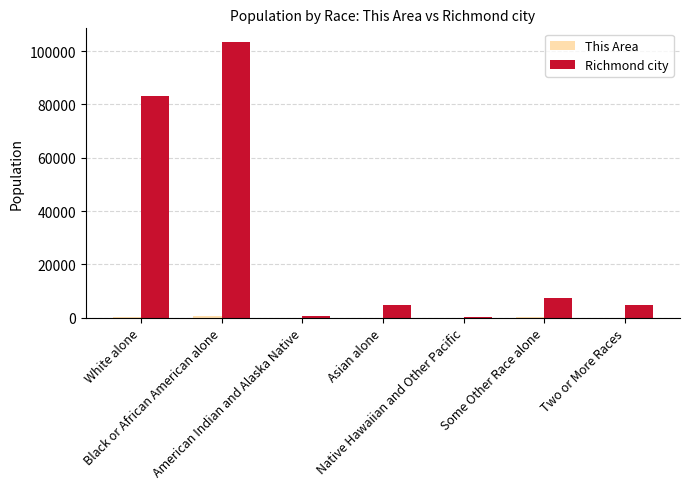

Which series has the largest total across all categories?

Richmond city